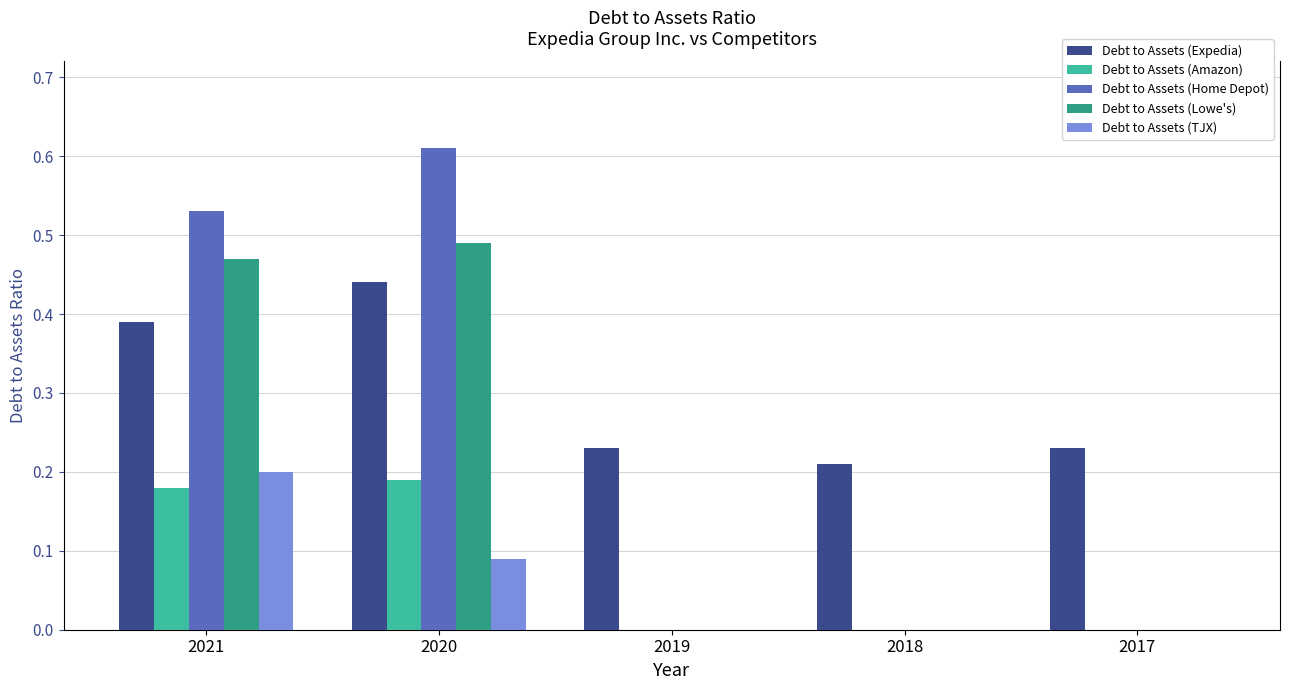

Which series changed the most between 2021 and 2017?

Debt to Assets (Home Depot)